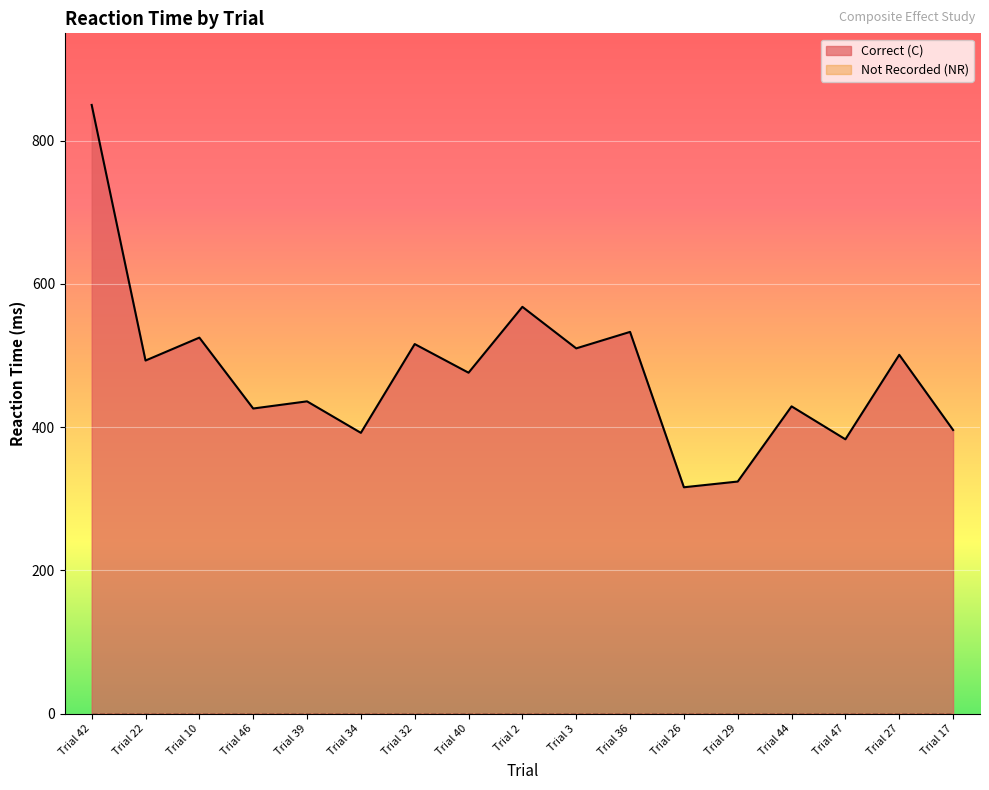

How many lines are shown in the chart?

2